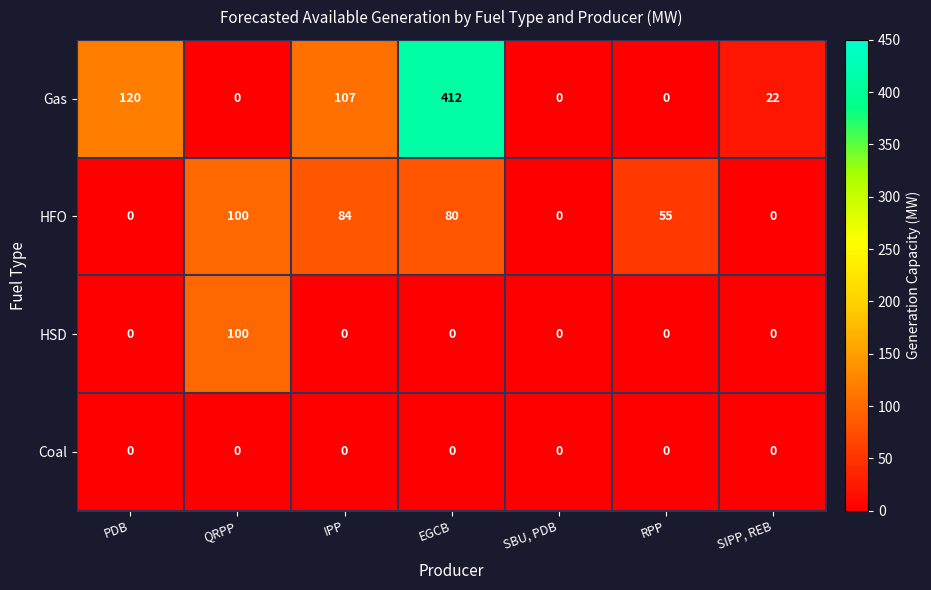

Reading right to left, transcribe all the data shown in this chart.

Gas: 22	0	0	412	107	0	120
HFO: 0	55	0	80	84	100	0
HSD: 0	0	0	0	0	100	0
Coal: 0	0	0	0	0	0	0